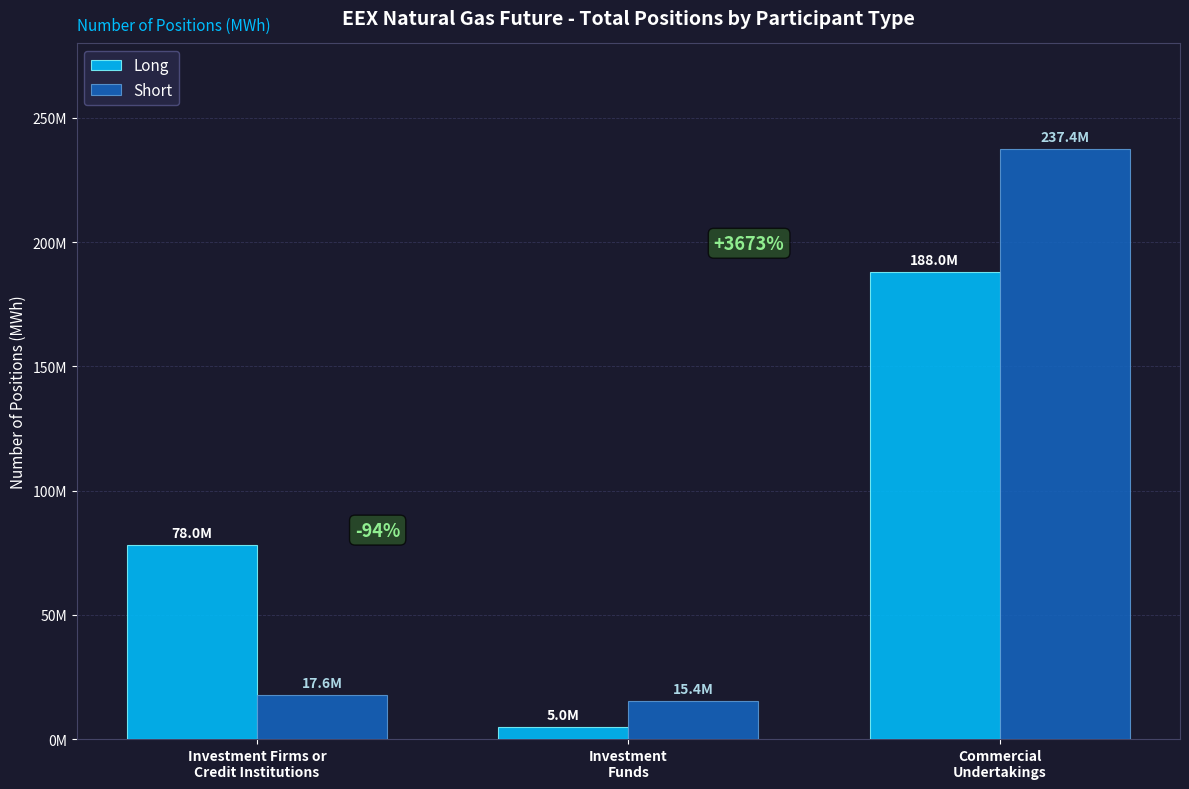

What is the difference between the Short values at Investment Firms or
Credit Institutions and Investment
Funds?

2213667